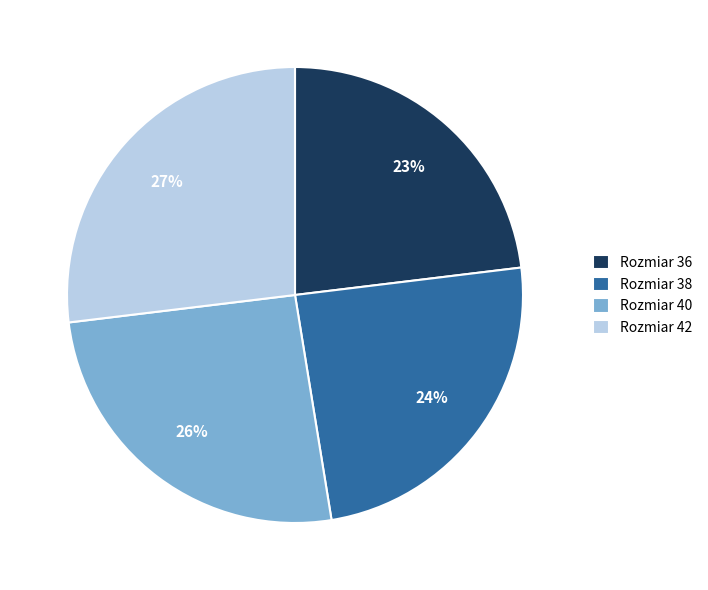

Count the number of slices in the pie.

4